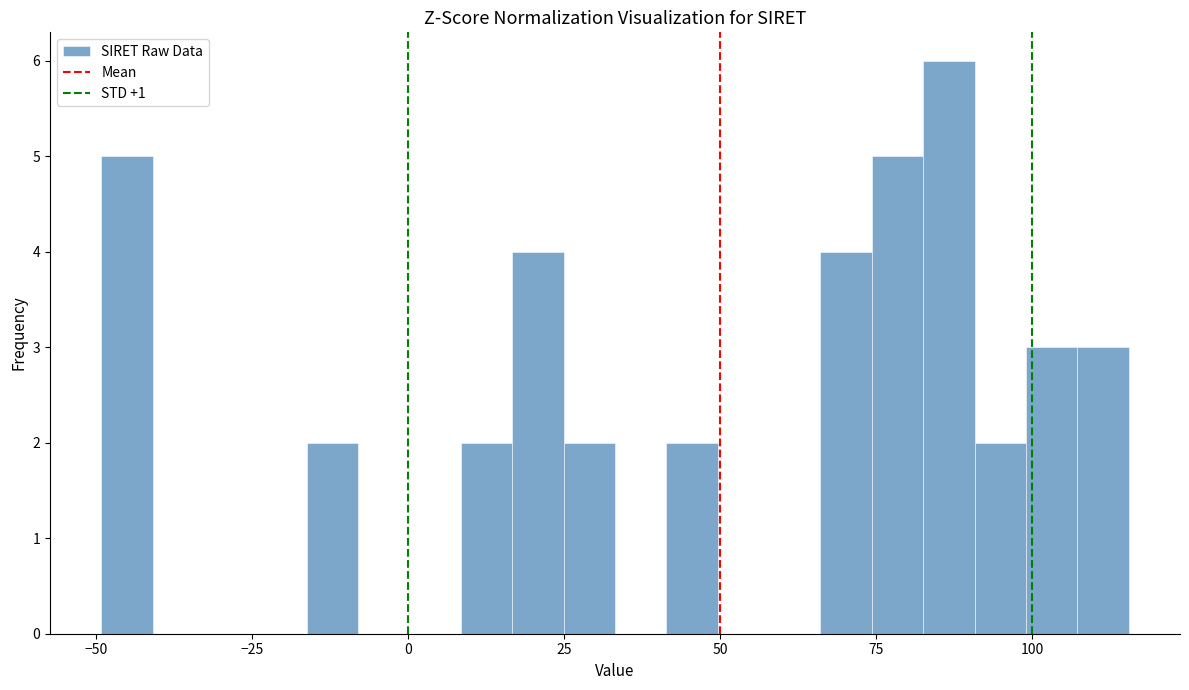

Around what value on the x-axis is the tallest bar? Give the approximate position of its centre, as read against the axis.

85